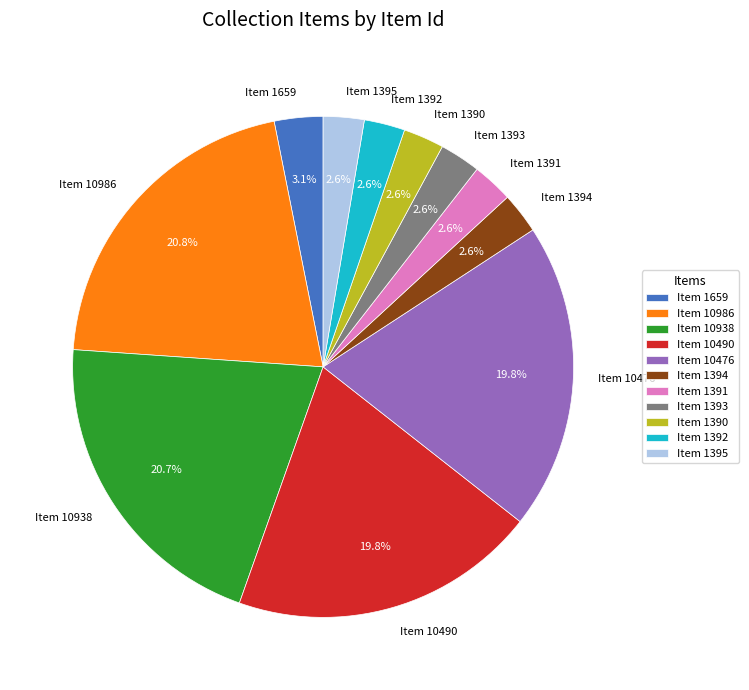

To the nearest percent, what is the average slice percentage?

9%